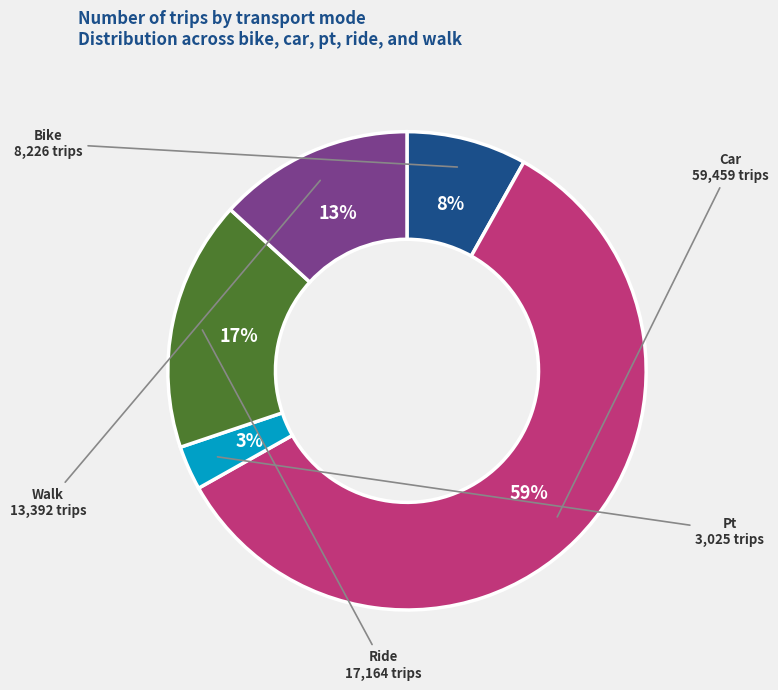

To the nearest percent, what is the difference between the largest and smallest slice percentages?

56%